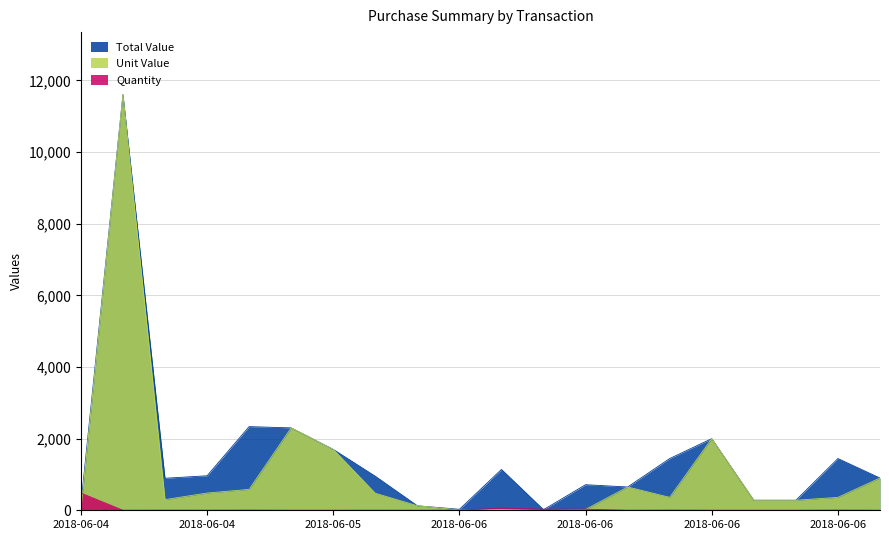

True or false: Total Value and Unit Value cross at least once.

False